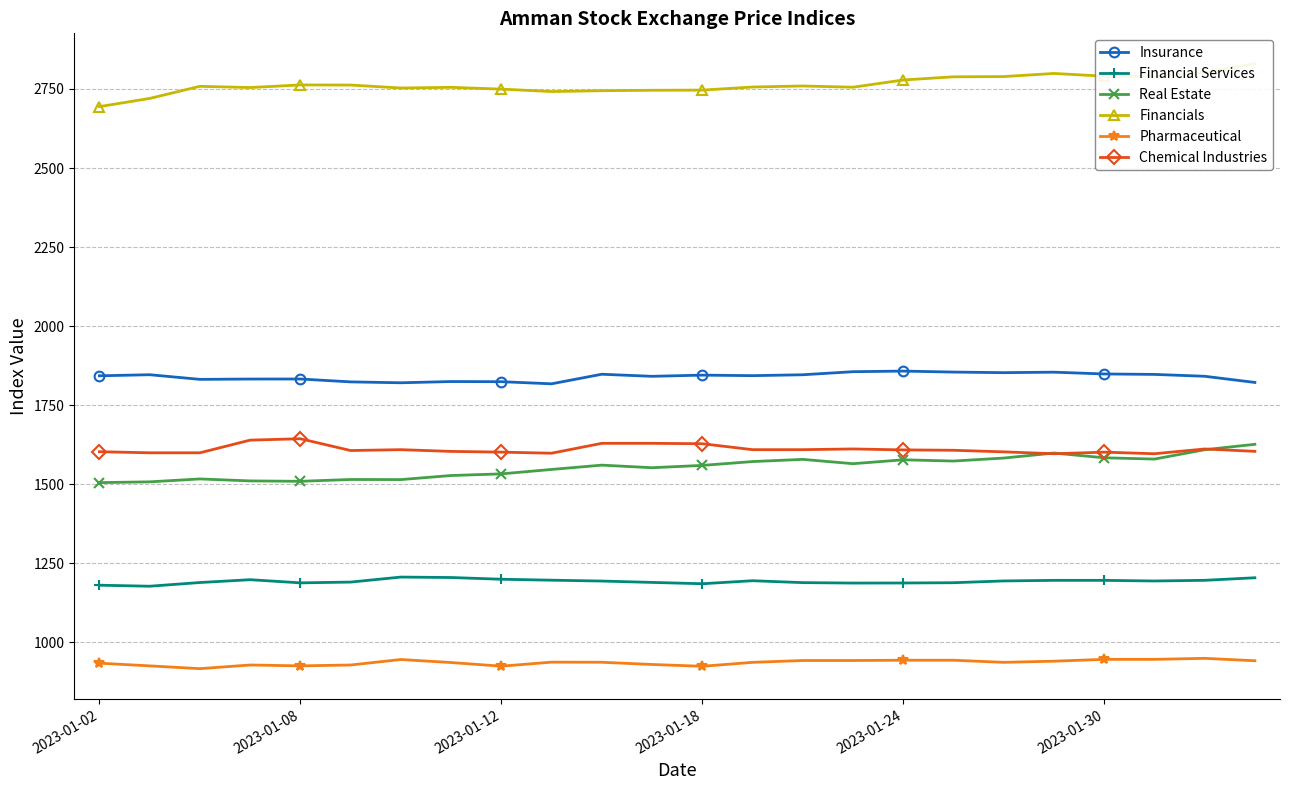

Is this an area chart (filled region under the line)?

No